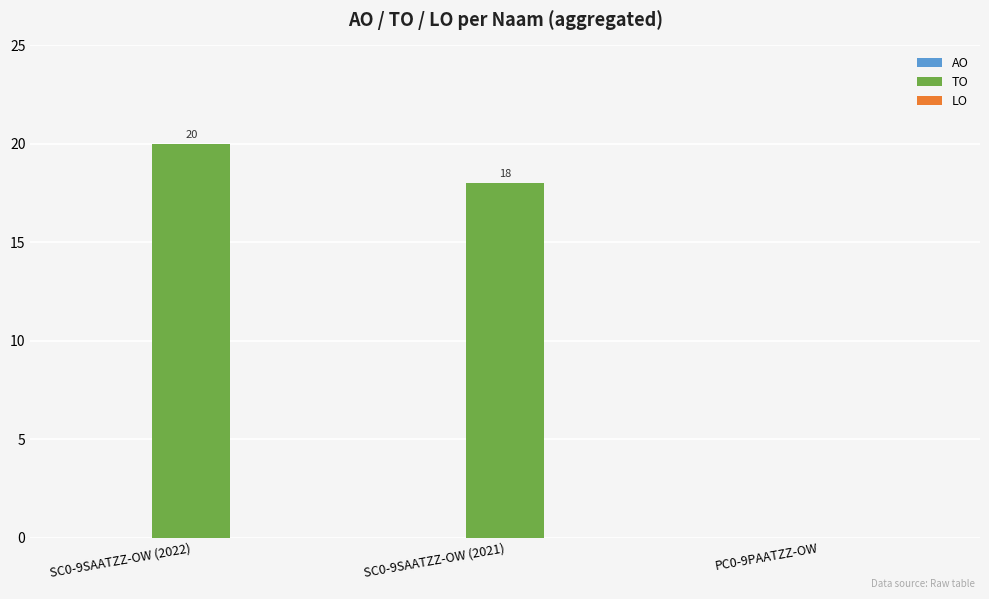

Which label corresponds to the largest value in the chart?

SC0-9SAATZZ-OW (2022)